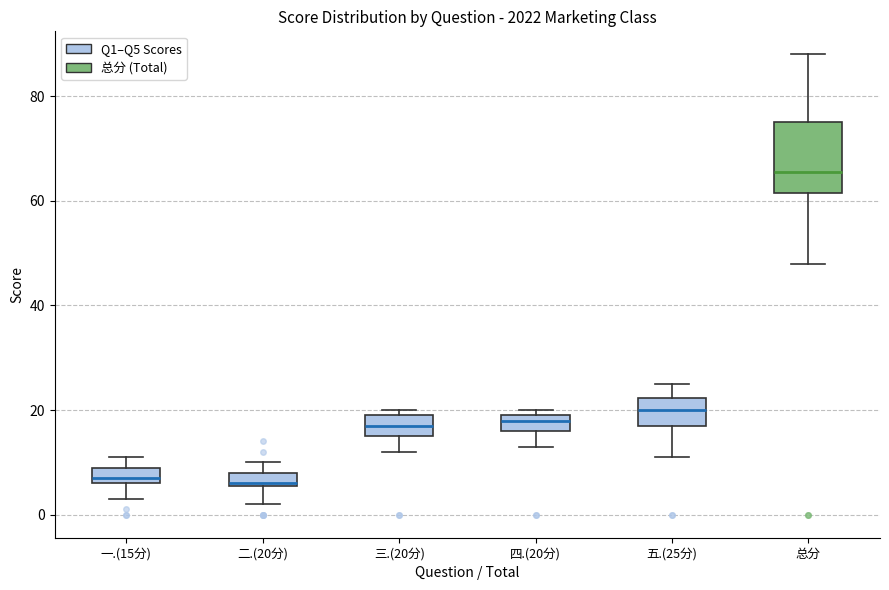

Which box is the tallest, from its lower edge to its upper edge?

总分